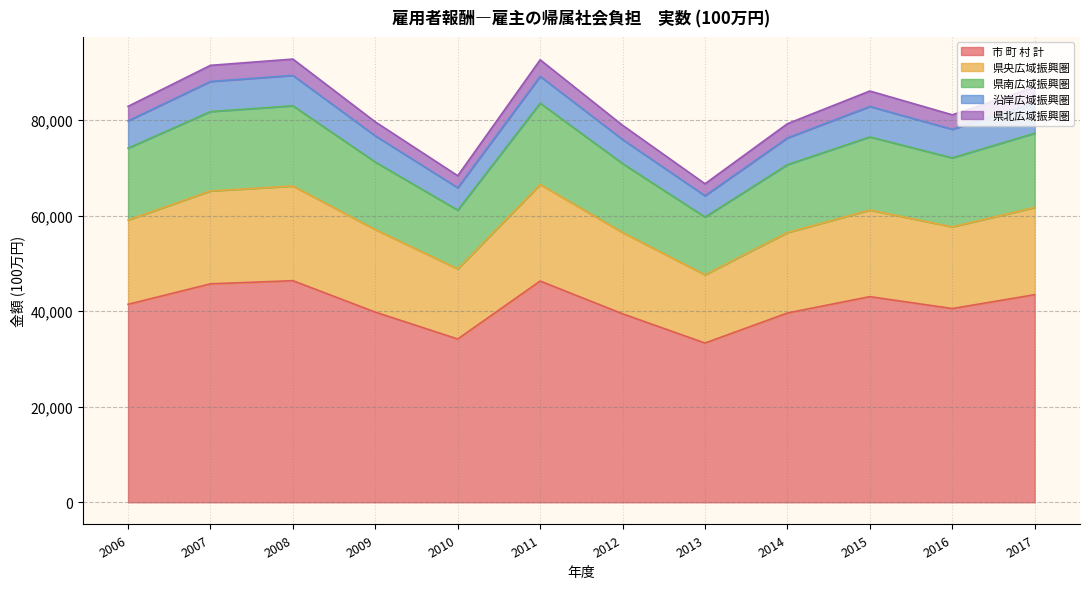

True or false: 県央広域振興圏 and 県北広域振興圏 intersect in this chart.

False